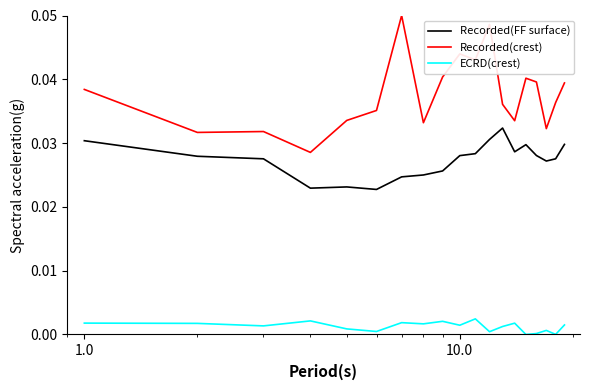

Which series has the largest range (max minus min)?

Recorded(crest)